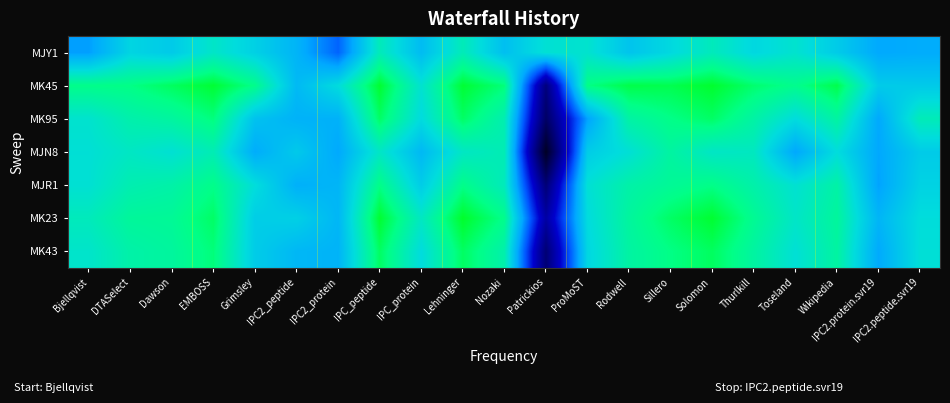

Reading right to left, list all the values displayed in this chart.

MJY1: IPC2.peptide.svr19=7.0	IPC2.protein.svr19=6.9	Wikipedia=7.4	Toseland=7.7	Thurlkill=7.6	Solomon=7.9	Sillero=7.6	Rodwell=7.3	ProMoST=7.7	Patrickios=7.7	Nozaki=7.2	Lehninger=7.9	IPC_protein=7.2	IPC_peptide=7.9	IPC2_protein=6.4	IPC2_peptide=7.1	Grimsley=7.5	EMBOSS=7.8	Dawson=7.4	DTASelect=7.5	Bjellqvist=6.8
MK45: IPC2.peptide.svr19=7.4	IPC2.protein.svr19=7.4	Wikipedia=8.6	Toseland=8.3	Thurlkill=8.5	Solomon=8.8	Sillero=8.6	Rodwell=8.6	ProMoST=8.3	Patrickios=4.6	Nozaki=8.4	Lehninger=8.7	IPC_protein=7.7	IPC_peptide=8.8	IPC2_protein=7.6	IPC2_peptide=7.1	Grimsley=8.3	EMBOSS=8.7	Dawson=8.5	DTASelect=8.3	Bjellqvist=8.3
MK95: IPC2.peptide.svr19=7.9	IPC2.protein.svr19=6.9	Wikipedia=8.1	Toseland=7.6	Thurlkill=8.1	Solomon=8.5	Sillero=8.3	Rodwell=8.1	ProMoST=6.9	Patrickios=4.4	Nozaki=8.0	Lehninger=8.5	IPC_protein=7.6	IPC_peptide=8.5	IPC2_protein=7.0	IPC2_peptide=7.0	Grimsley=7.2	EMBOSS=8.4	Dawson=8.1	DTASelect=8.0	Bjellqvist=7.7
MJN8: IPC2.peptide.svr19=7.4	IPC2.protein.svr19=6.9	Wikipedia=7.6	Toseland=6.9	Thurlkill=7.9	Solomon=7.8	Sillero=8.1	Rodwell=7.7	ProMoST=7.4	Patrickios=3.6	Nozaki=8.0	Lehninger=7.8	IPC_protein=7.1	IPC_peptide=7.8	IPC2_protein=6.9	IPC2_peptide=7.4	Grimsley=7.0	EMBOSS=8.0	Dawson=7.7	DTASelect=7.8	Bjellqvist=7.7
MJR1: IPC2.peptide.svr19=7.5	IPC2.protein.svr19=6.9	Wikipedia=8.1	Toseland=7.7	Thurlkill=8.1	Solomon=8.3	Sillero=8.2	Rodwell=8.1	ProMoST=7.7	Patrickios=4.6	Nozaki=7.9	Lehninger=8.3	IPC_protein=7.4	IPC_peptide=8.3	IPC2_protein=7.1	IPC2_peptide=7.0	Grimsley=7.6	EMBOSS=8.3	Dawson=8.1	DTASelect=8.0	Bjellqvist=7.7
MK23: IPC2.peptide.svr19=7.6	IPC2.protein.svr19=7.1	Wikipedia=8.2	Toseland=7.8	Thurlkill=8.2	Solomon=8.8	Sillero=8.5	Rodwell=8.2	ProMoST=7.6	Patrickios=5.1	Nozaki=8.3	Lehninger=8.8	IPC_protein=7.8	IPC_peptide=8.8	IPC2_protein=7.1	IPC2_peptide=7.5	Grimsley=7.4	EMBOSS=8.5	Dawson=8.2	DTASelect=8.2	Bjellqvist=7.9
MK43: IPC2.peptide.svr19=7.7	IPC2.protein.svr19=6.9	Wikipedia=8.1	Toseland=7.7	Thurlkill=8.1	Solomon=8.5	Sillero=8.3	Rodwell=8.1	ProMoST=7.5	Patrickios=4.5	Nozaki=8.0	Lehninger=8.5	IPC_protein=7.6	IPC_peptide=8.5	IPC2_protein=7.0	IPC2_peptide=7.1	Grimsley=7.4	EMBOSS=8.4	Dawson=8.2	DTASelect=8.1	Bjellqvist=7.8